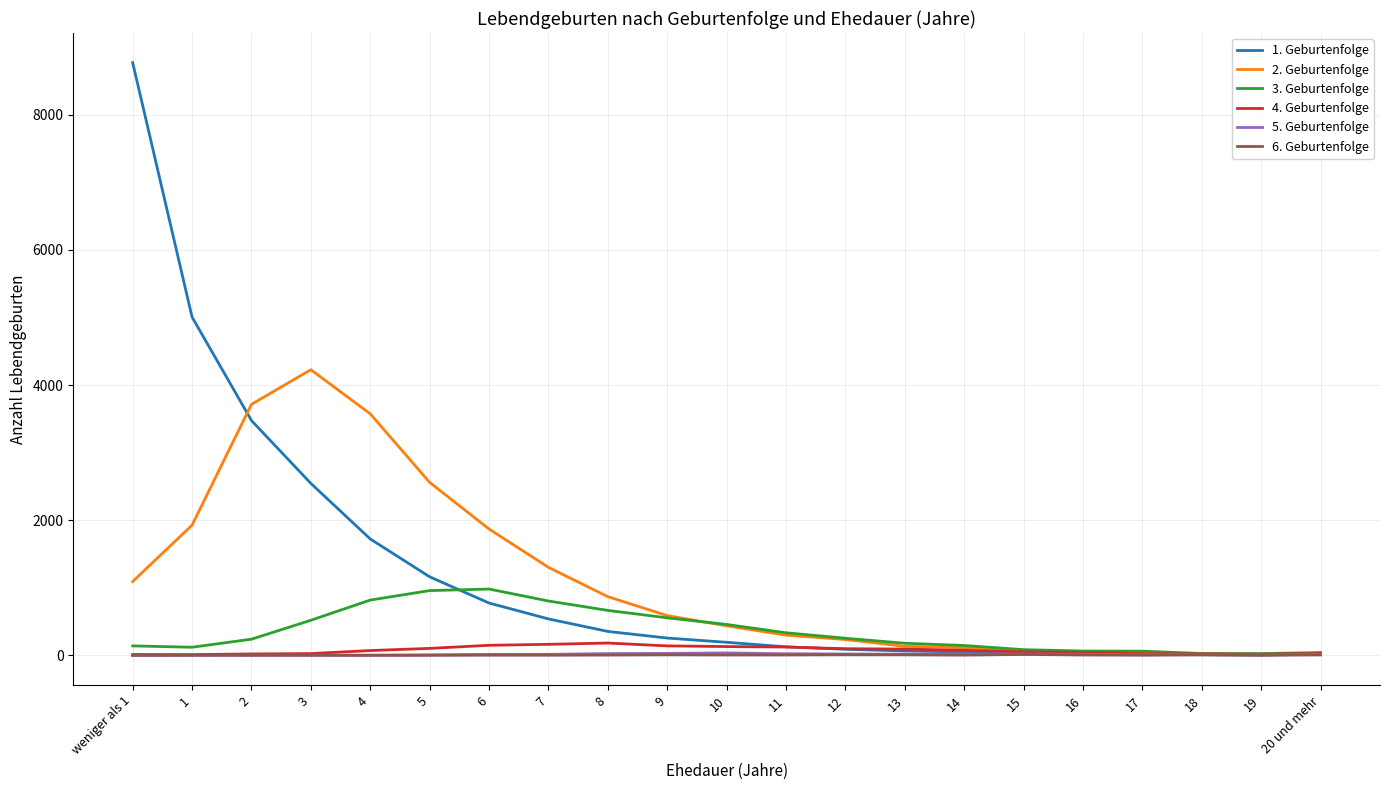

At which category does the chart reach its peak across all series?

weniger als 1